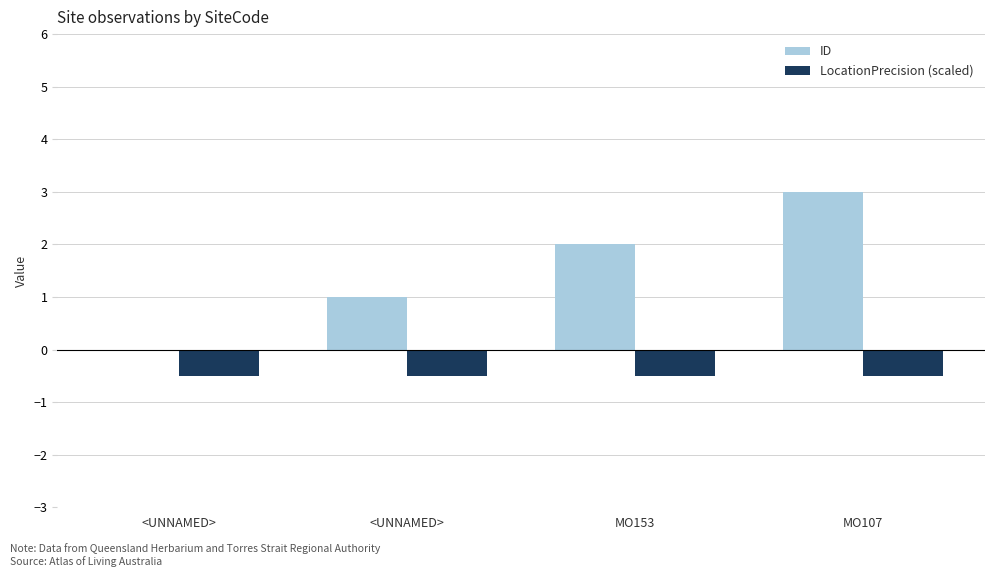

List the series in order of their peak value, lowest first.

LocationPrecision (scaled), ID